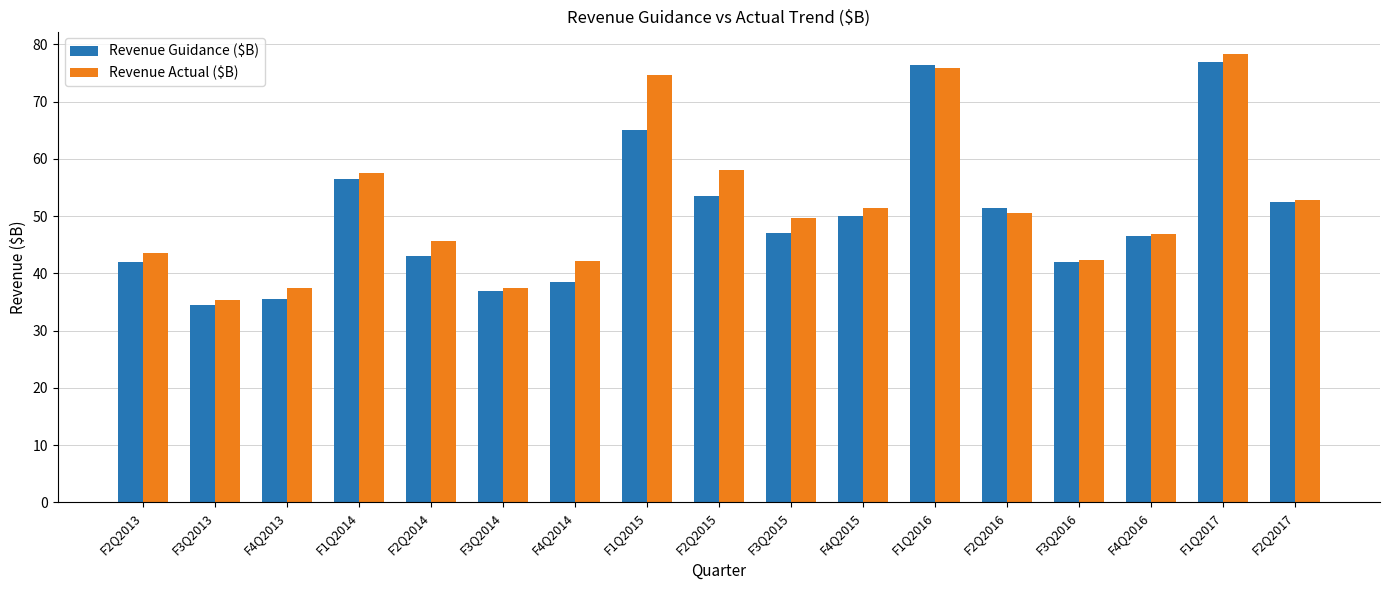

What is the minimum value shown in the chart?

34.5